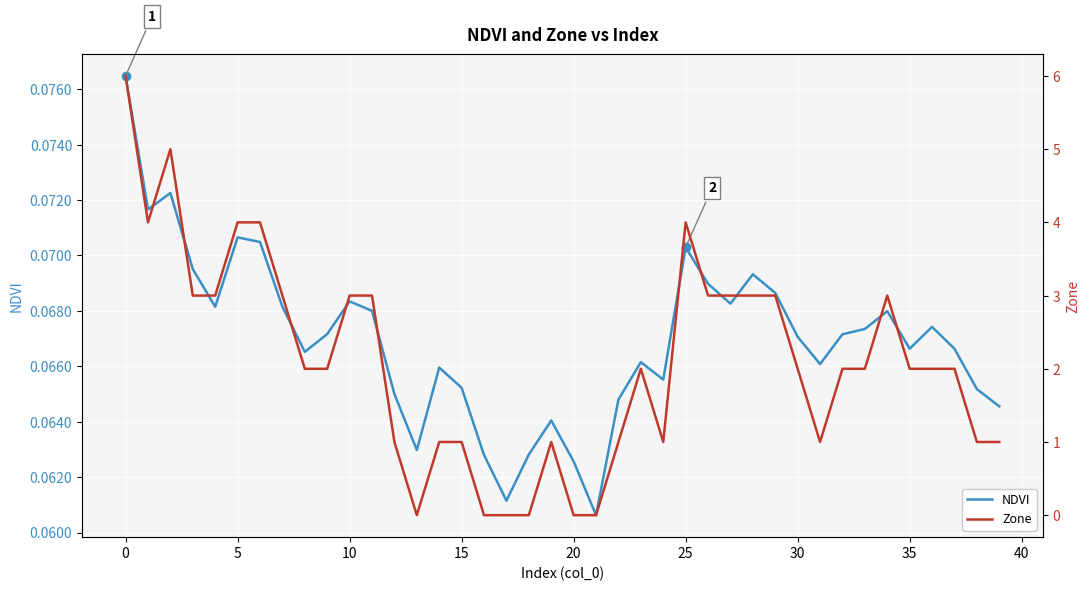

What is the spread (max minus min) of values at 13?

0.1